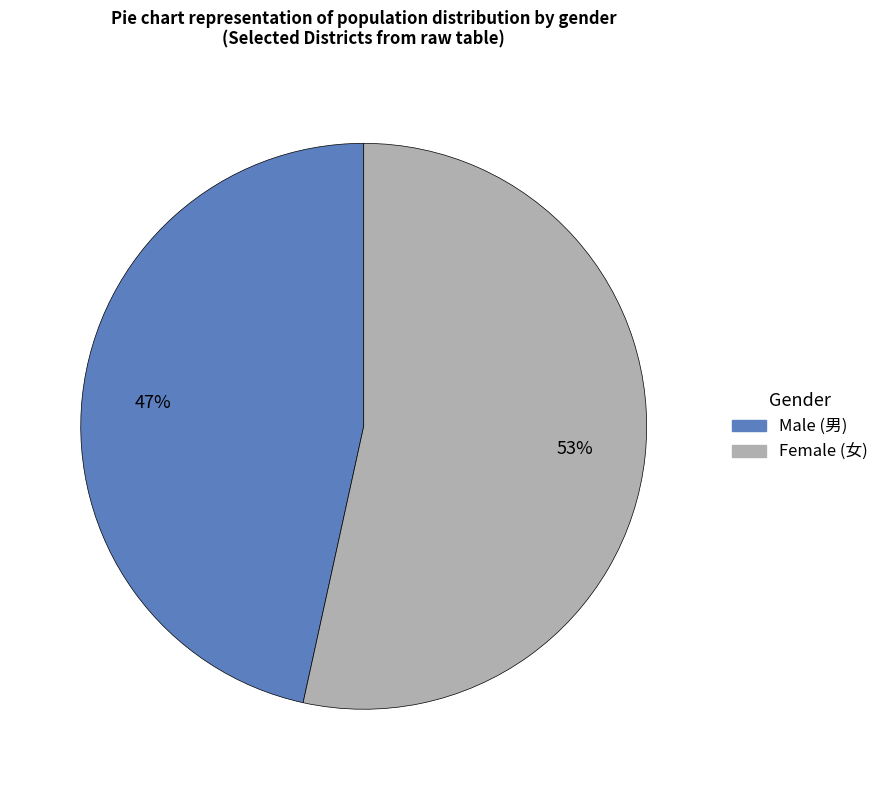

To the nearest percent, what is the average slice percentage?

50%